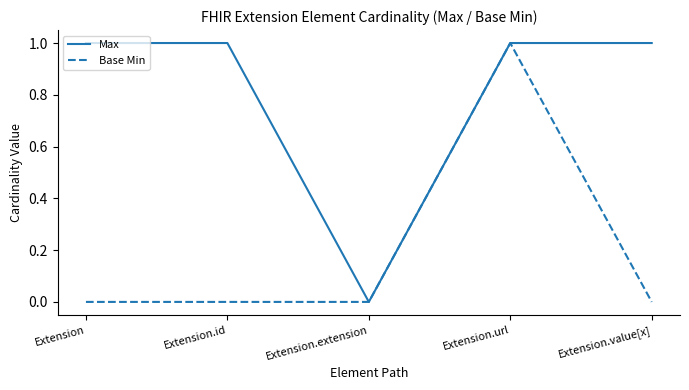

Rank the series at Extension.value[x] from lowest to highest value.

Base Min, Max